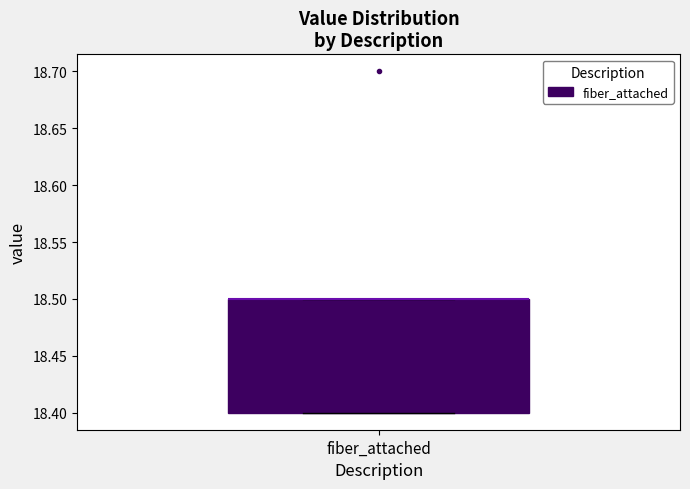

Transcribe this box plot: give where the median line is, the range the box spans, and where the two whiskers end, as read against the y-axis. The values are not printed on the chart, so give them approximately, as read against the axis.

median 18.5 (drawn on the box's upper edge), box 18.4 to 18.5, whiskers 18.4 to 18.5